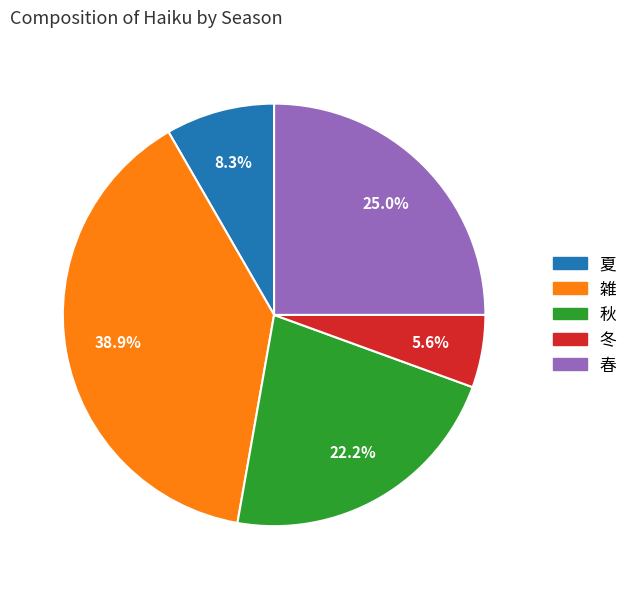

Does any single category account for the majority?

No